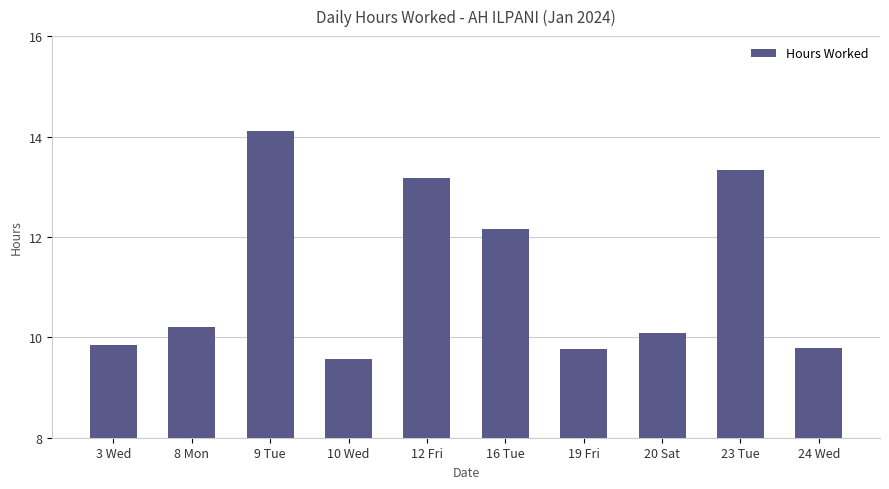

Read the value at 8 Mon.

10.2